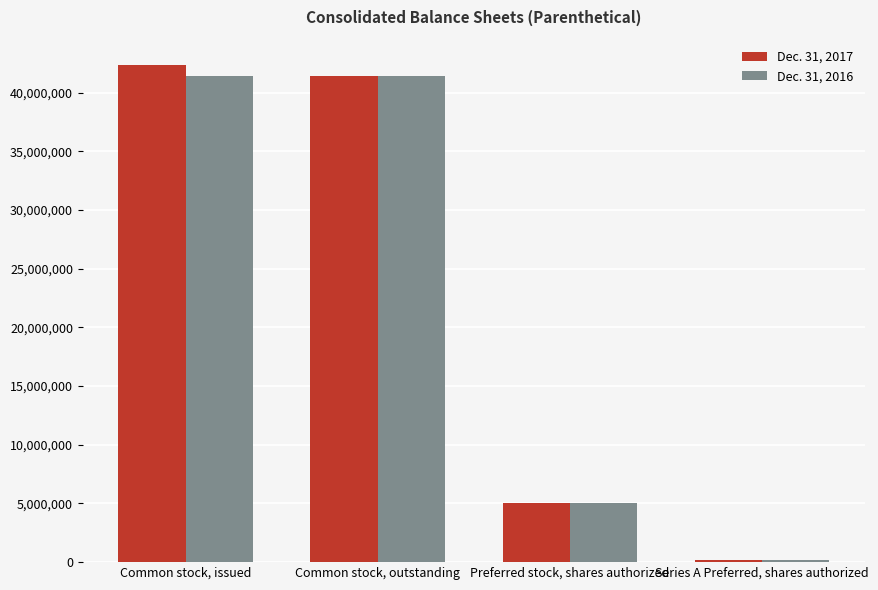

What is the sum of the Dec. 31, 2016 values at Preferred stock, shares authorized and Common stock, issued?

46465820